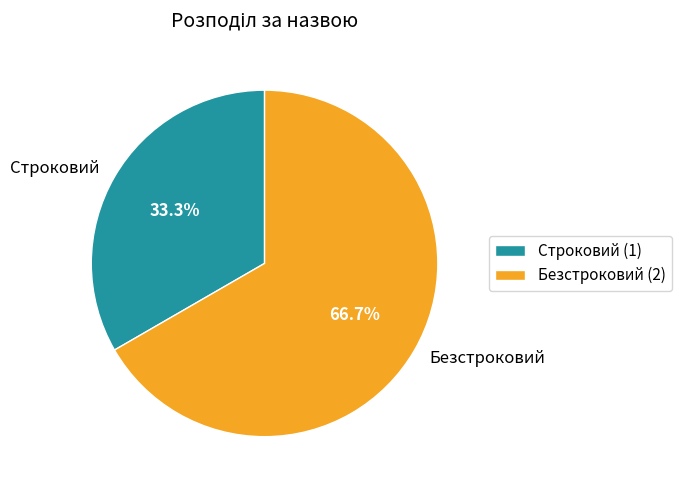

What percentage is the Безстроковий slice, to the nearest percent?

67%